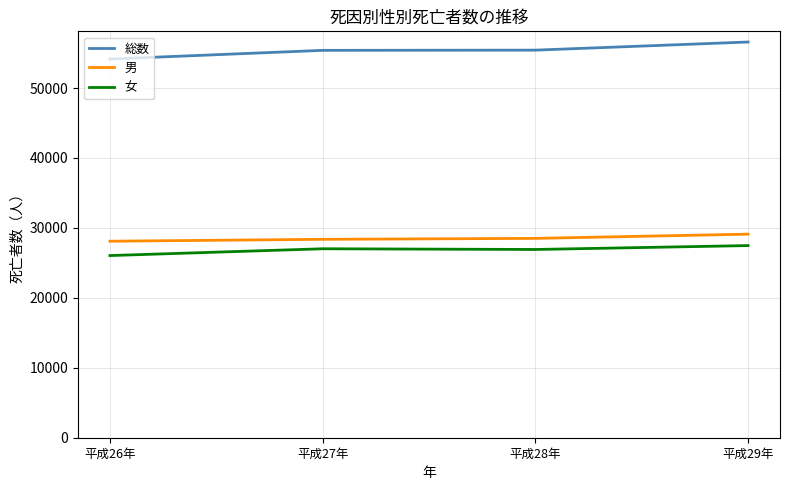

True or false: 総数 and 女 cross at least once.

False